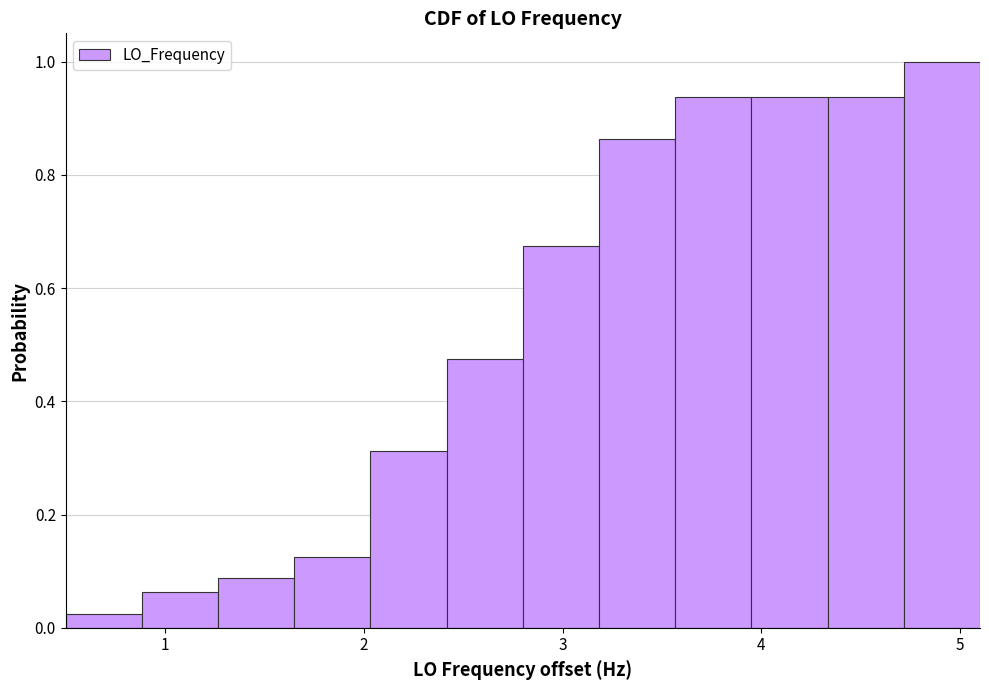

Around what value on the x-axis is the tallest bar? Give the approximate position of its centre, as read against the axis.

4.9